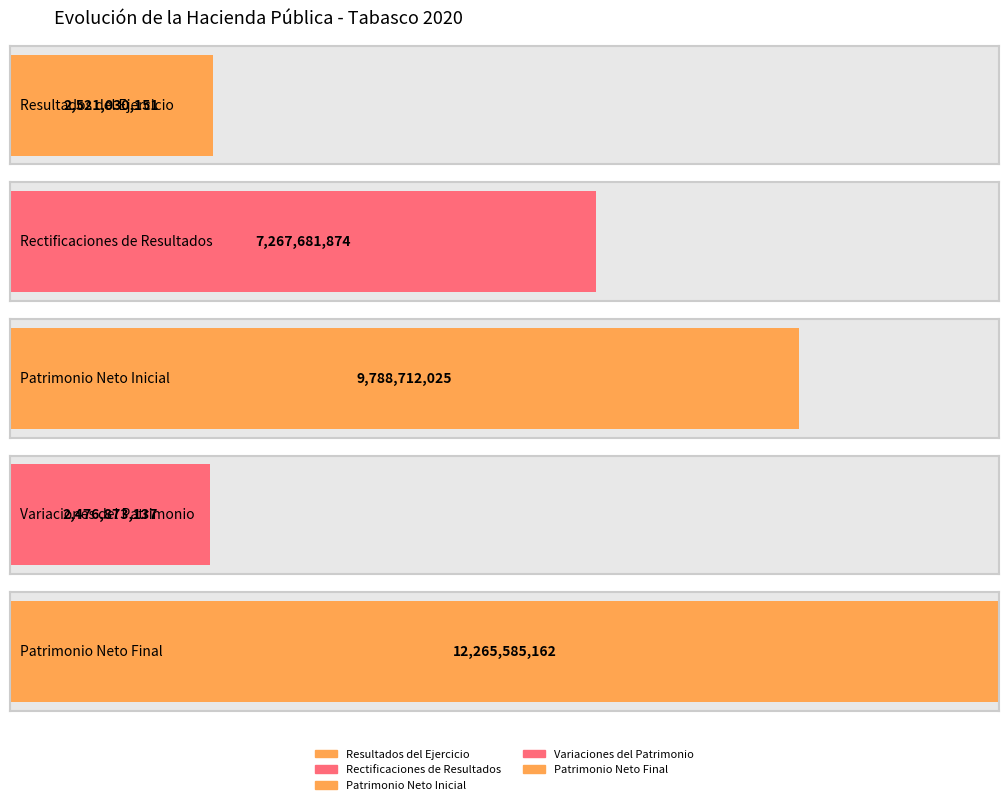

Is it true that Hacienda Pública / Patrimonio Neto Final (Final) equals 12265585162 at Variaciones del Patrimonio?

True